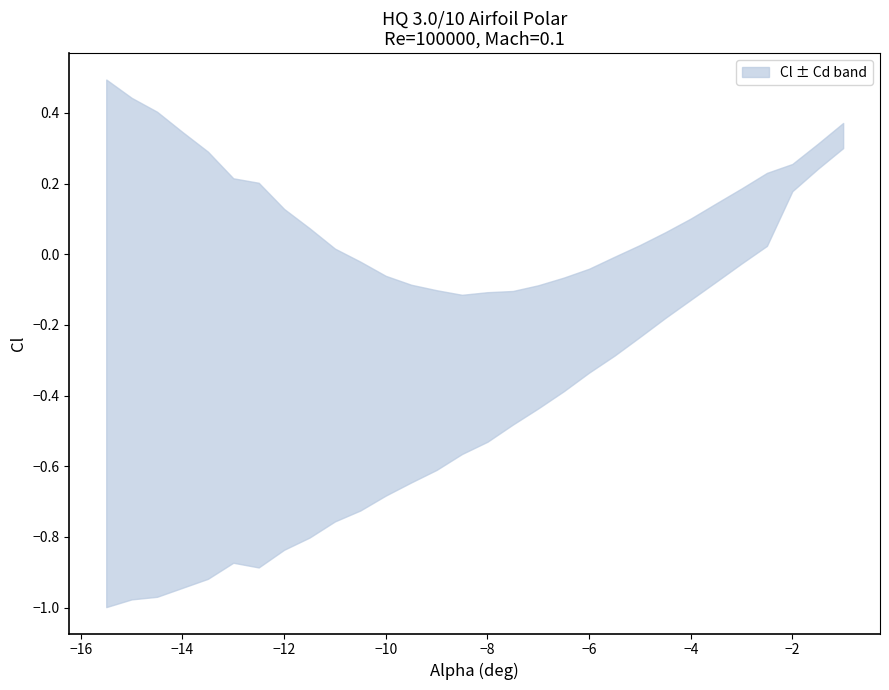

True or false: Cl_upper and Cl_lower cross at least once.

False